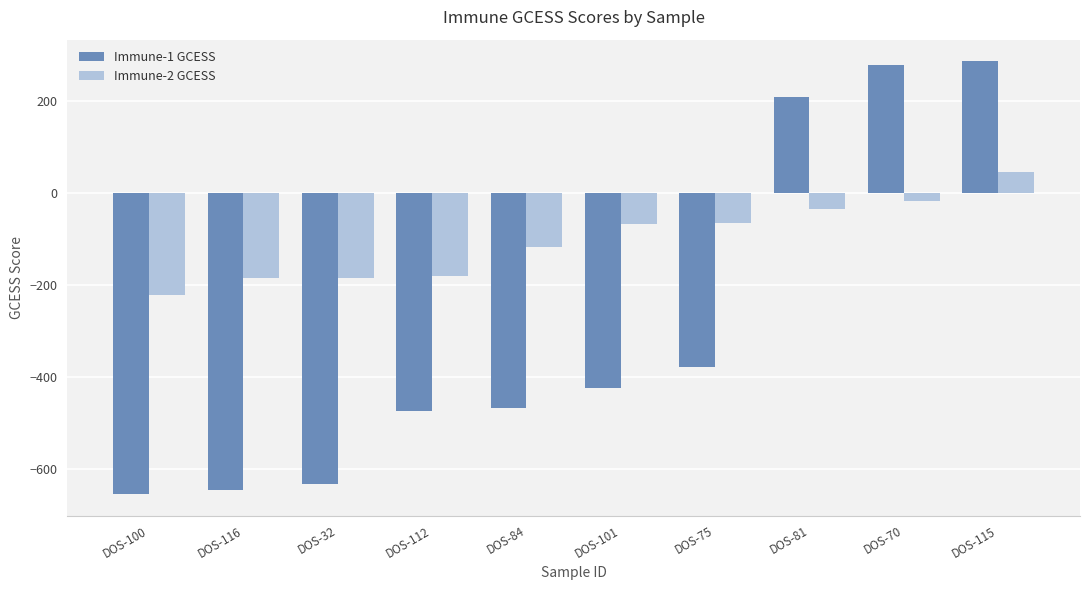

Which series has the largest total across all categories?

Immune-2 GCESS